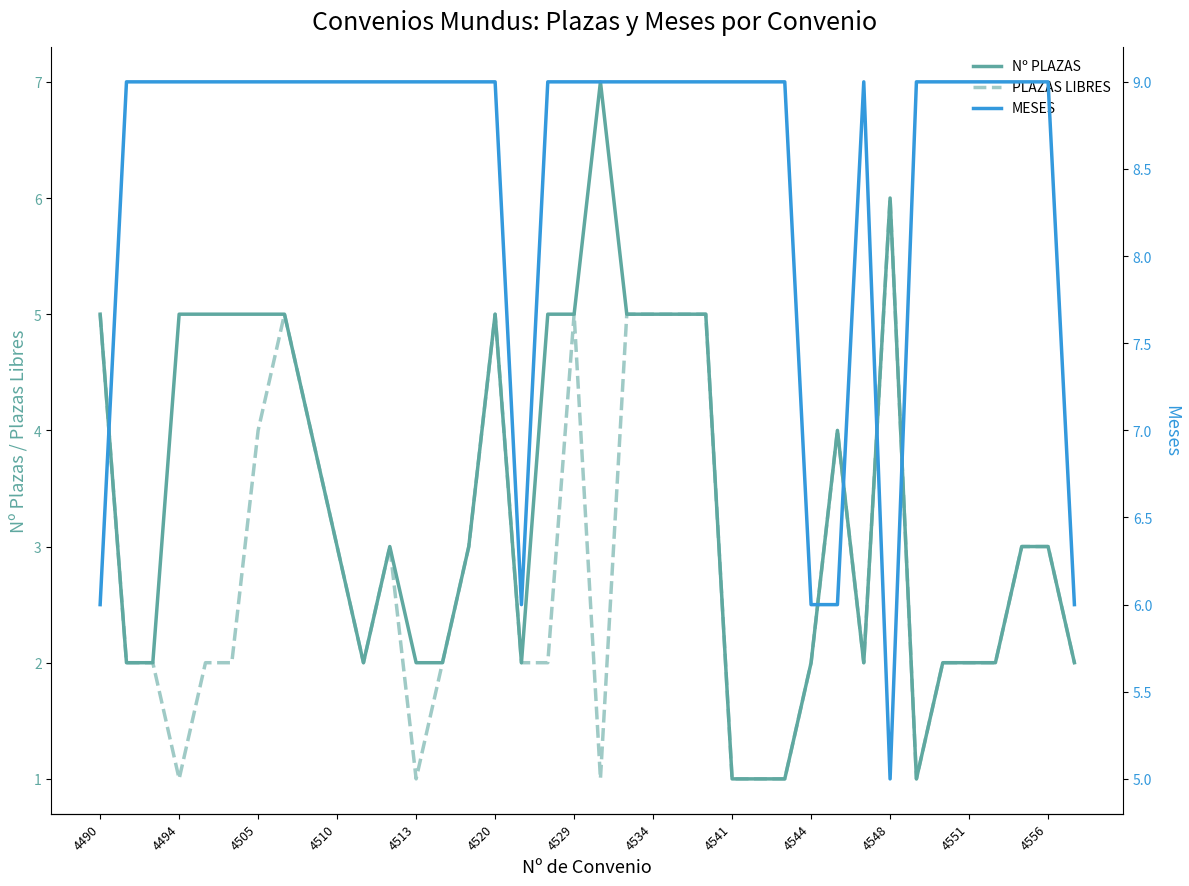

What is the highest value of the PLAZAS LIBRES series?

6